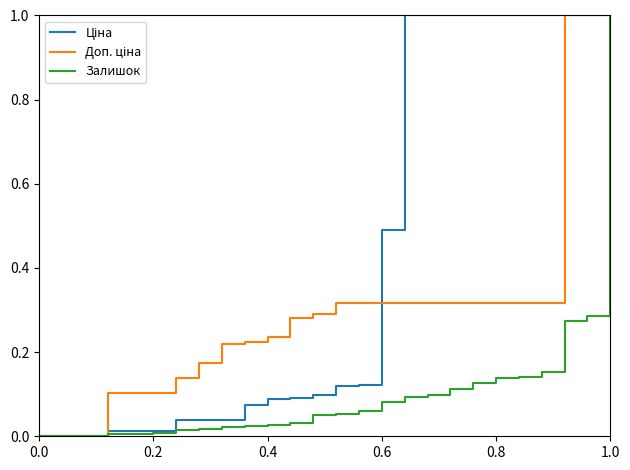

What is the greatest value displayed?

1.0